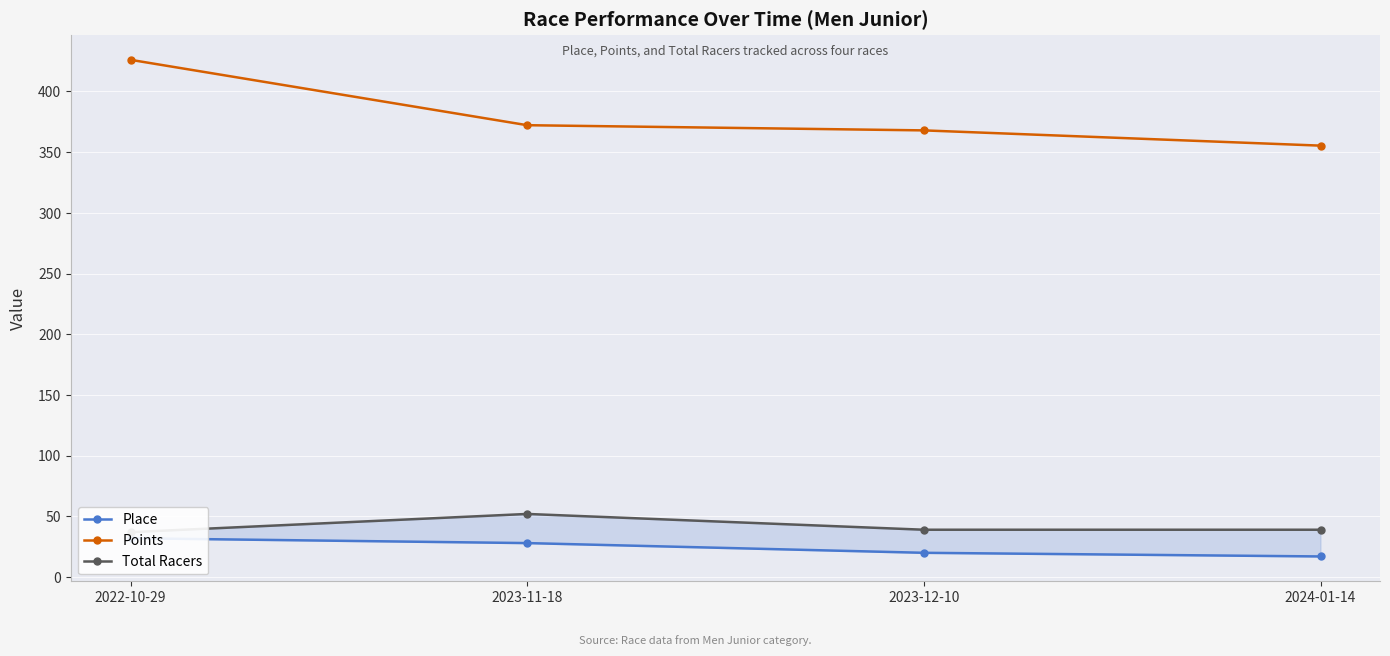

True or false: Total Racers and Points intersect in this chart.

False